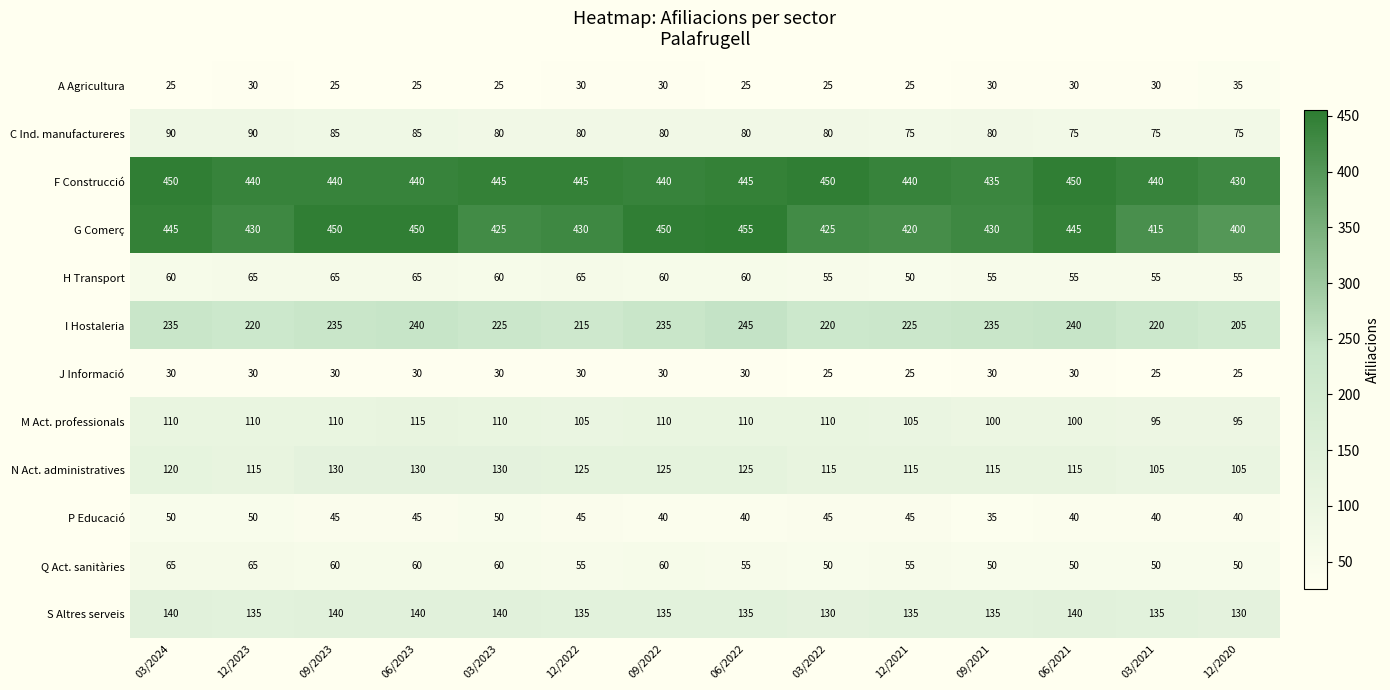

What is the sum of the N Act. administratives values at 12/2023 and 09/2021?

230